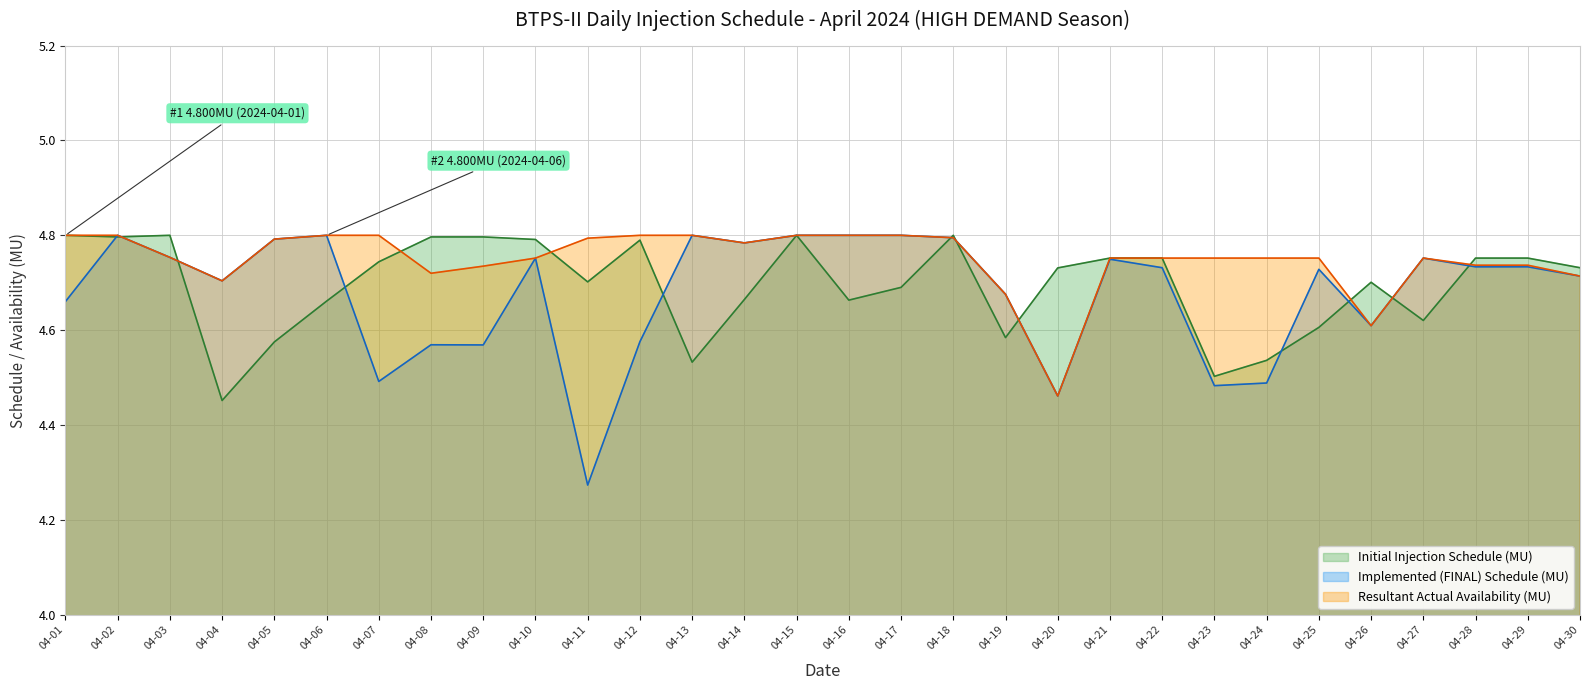

What is the value of the Resultant Actual Availability (MU) point at the 18th from the left?

4.8